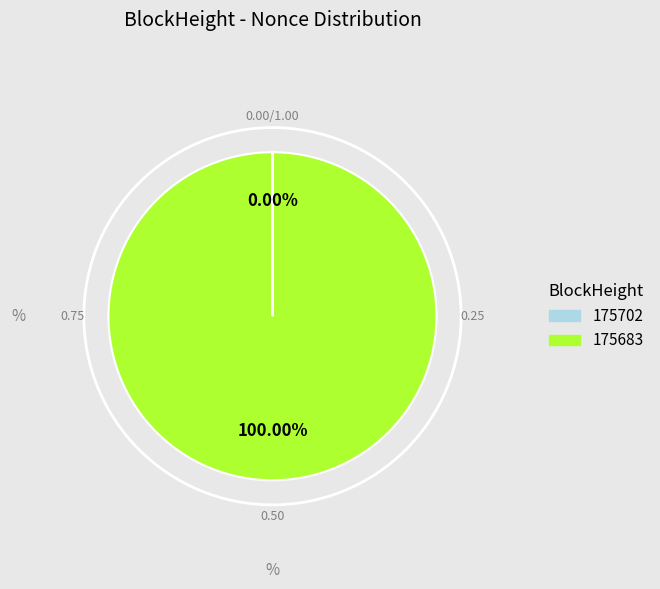

Which category accounts for the majority?

175683